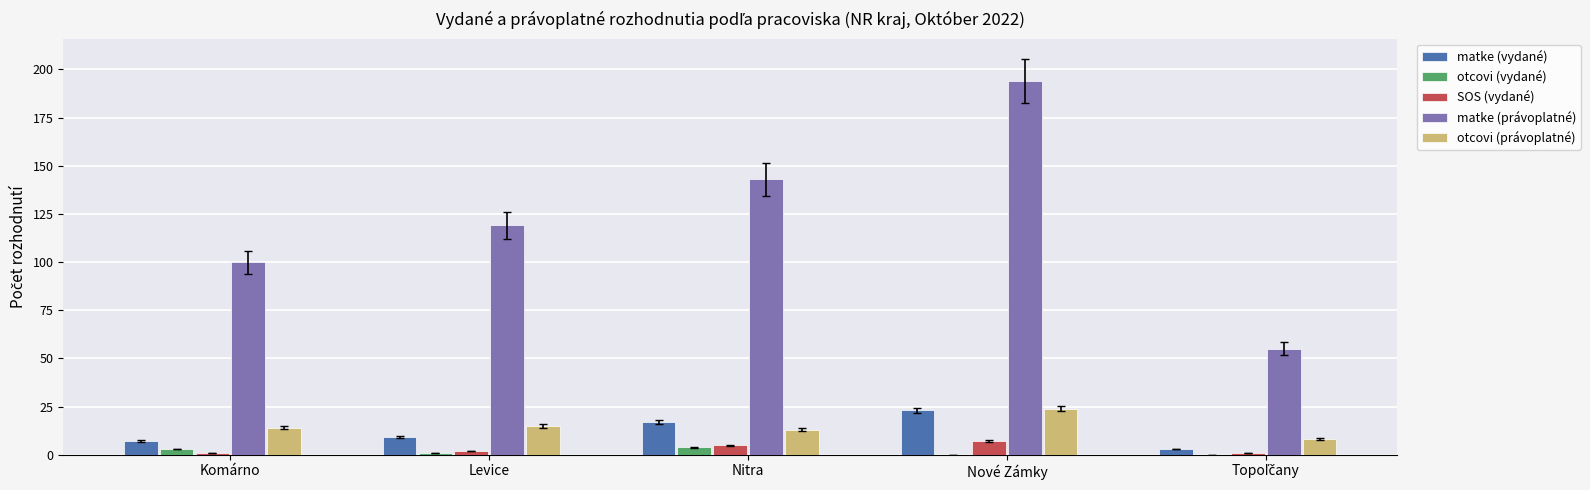

What is the maximum value for otcovi (vydané)?

4